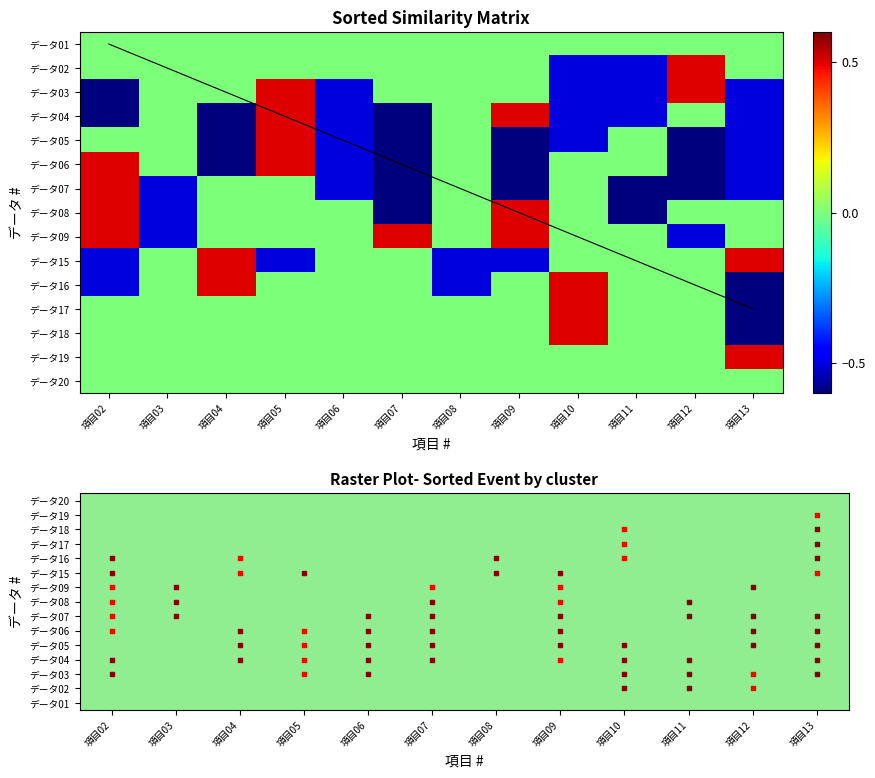

Which series changed the most between 項目02 and 項目11?

データ07